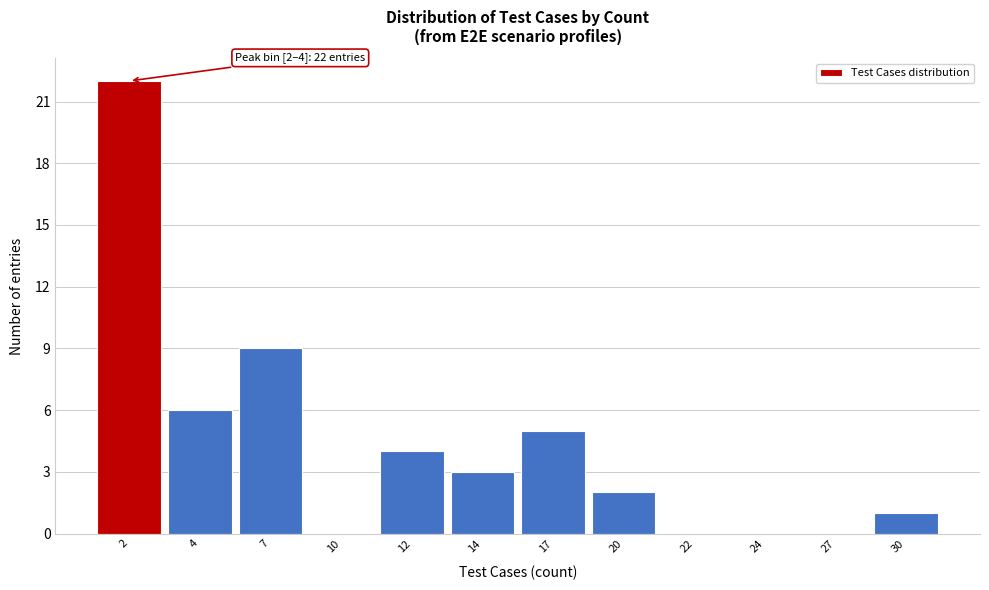

Reading left to right, what are all the values shown in this chart?

2=22	4=6	7=9	10=0	12=4	14=3	17=5	20=2	22=0	24=0	27=0	30=1